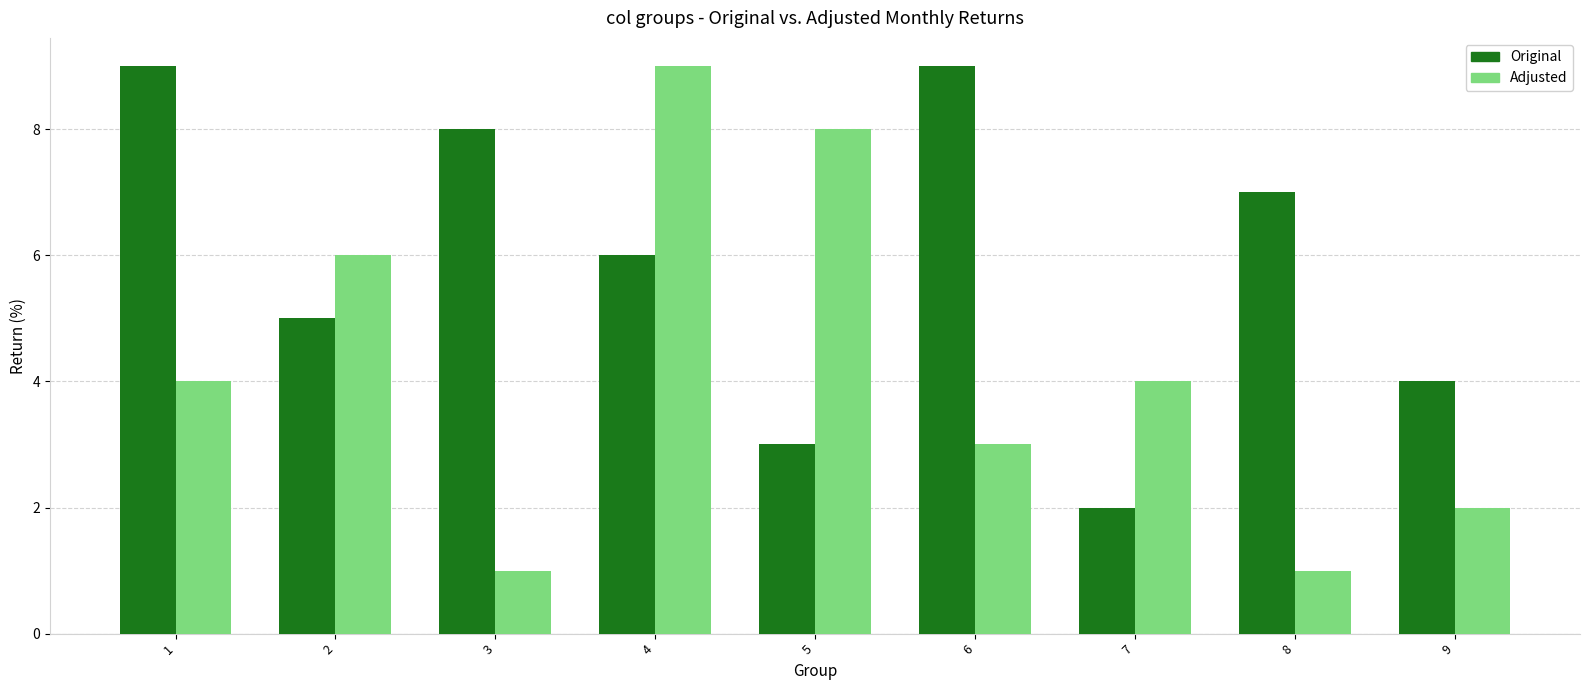

What is the maximum value for Original?

9